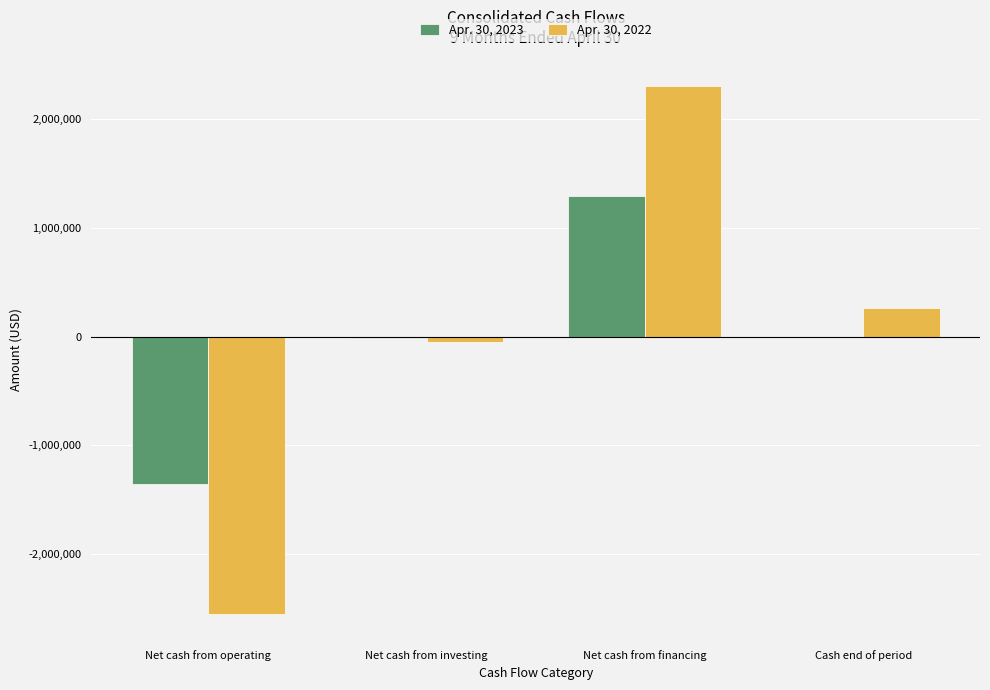

Is it true that Apr. 30, 2023 equals -1354850 at Net cash from operating?

True